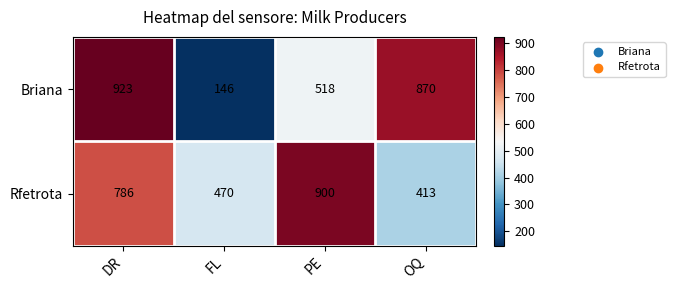

Which series has the widest spread of values?

Briana